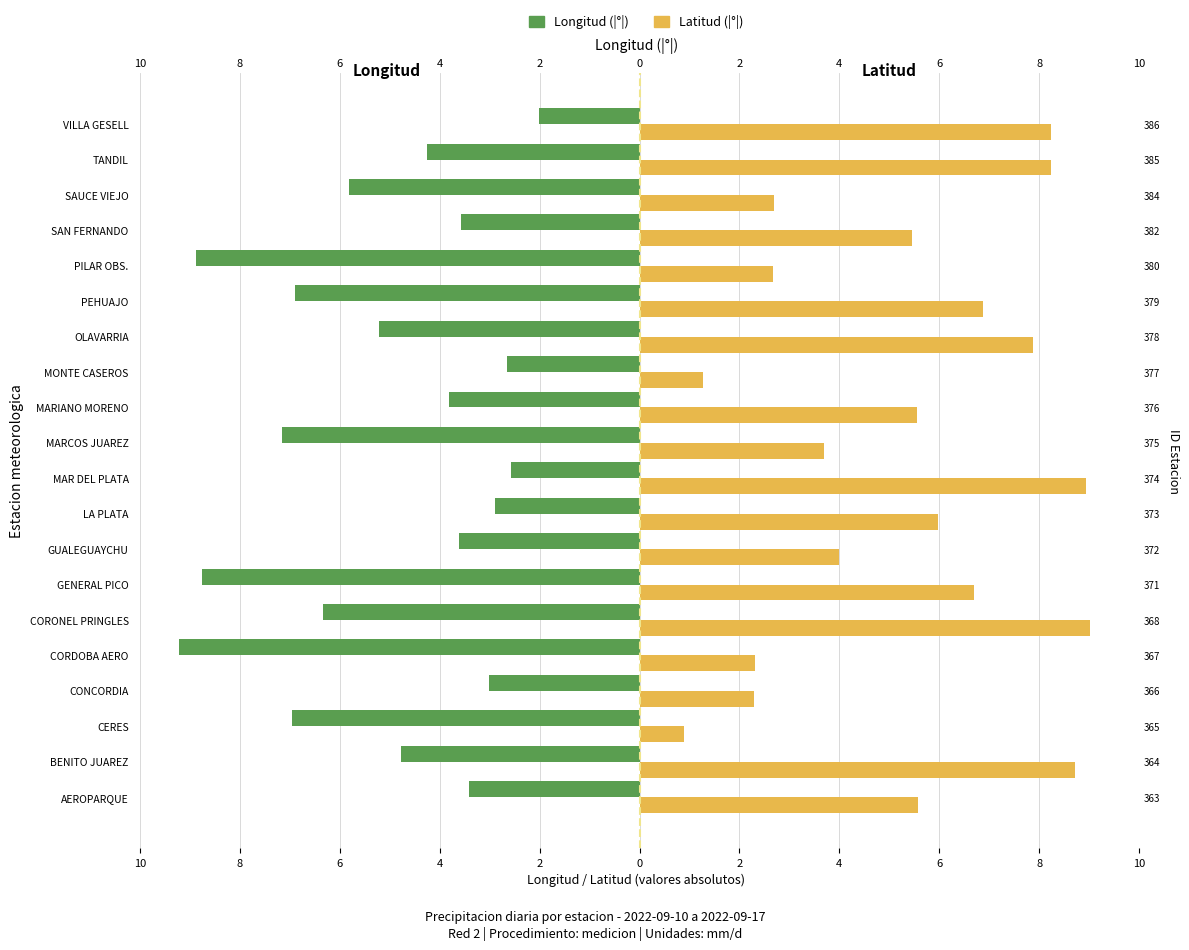

Count the number of data series in this chart.

2